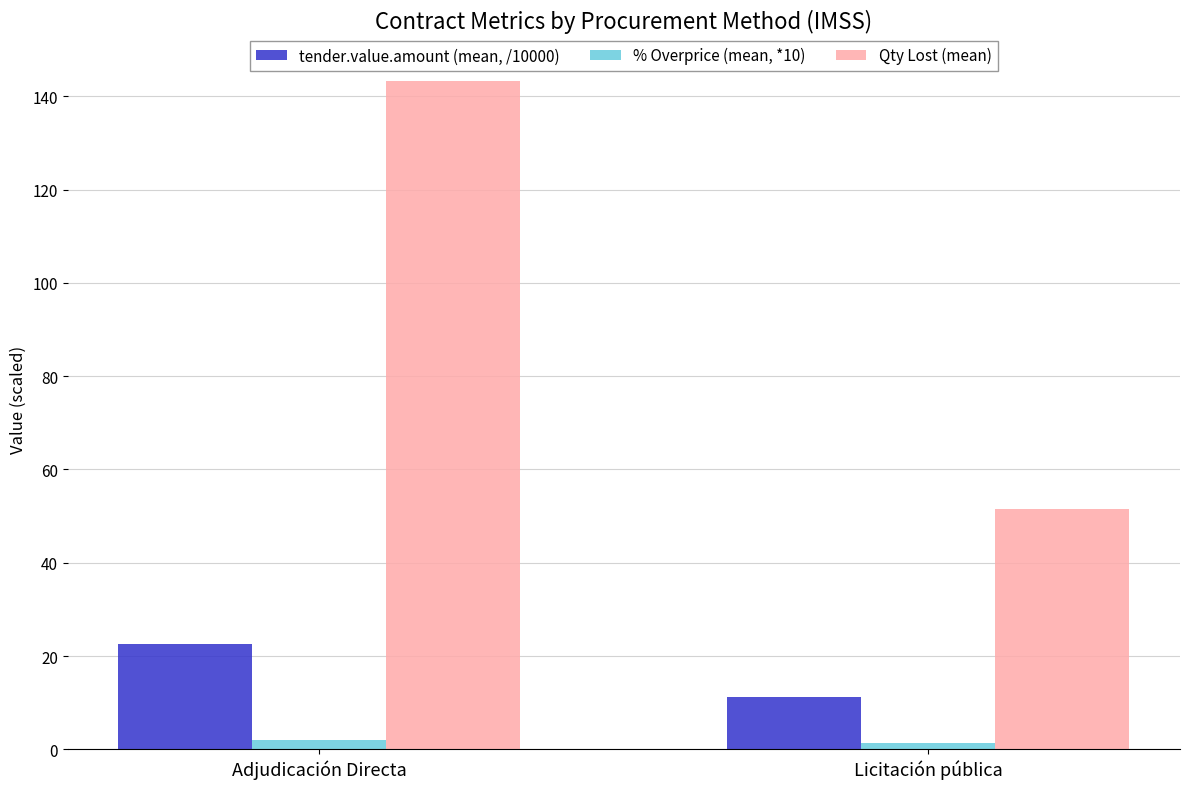

How many bars are there in total?

6